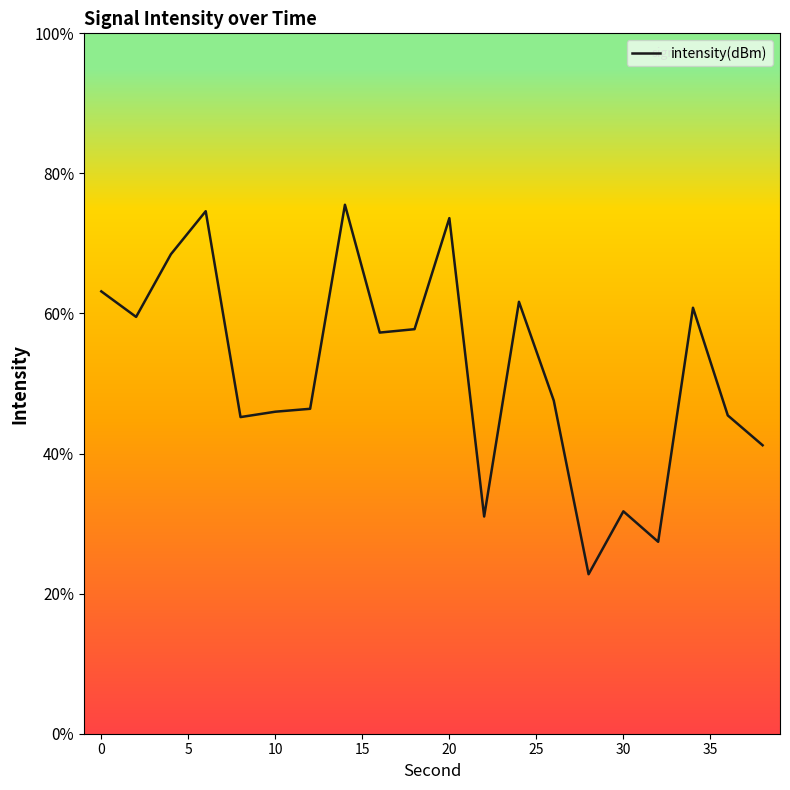

Does the chart have visible grid lines?

No